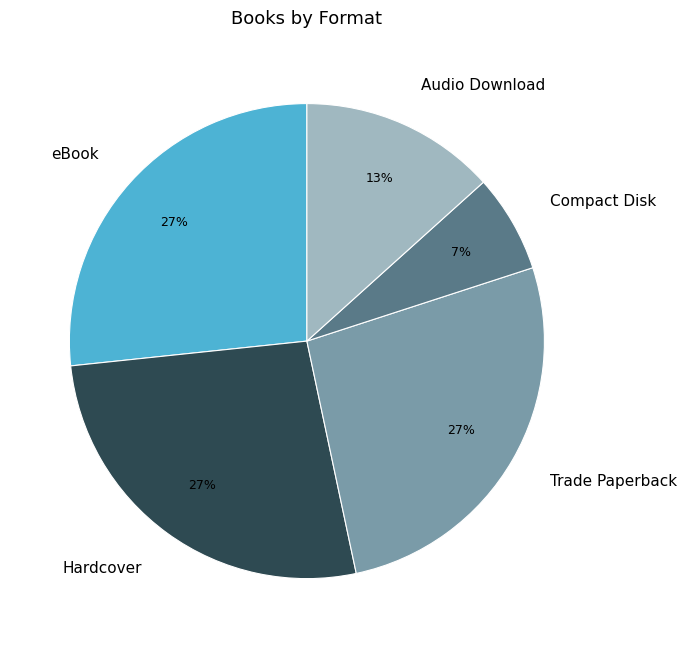

Is there any slice that represents more than half of the pie?

No